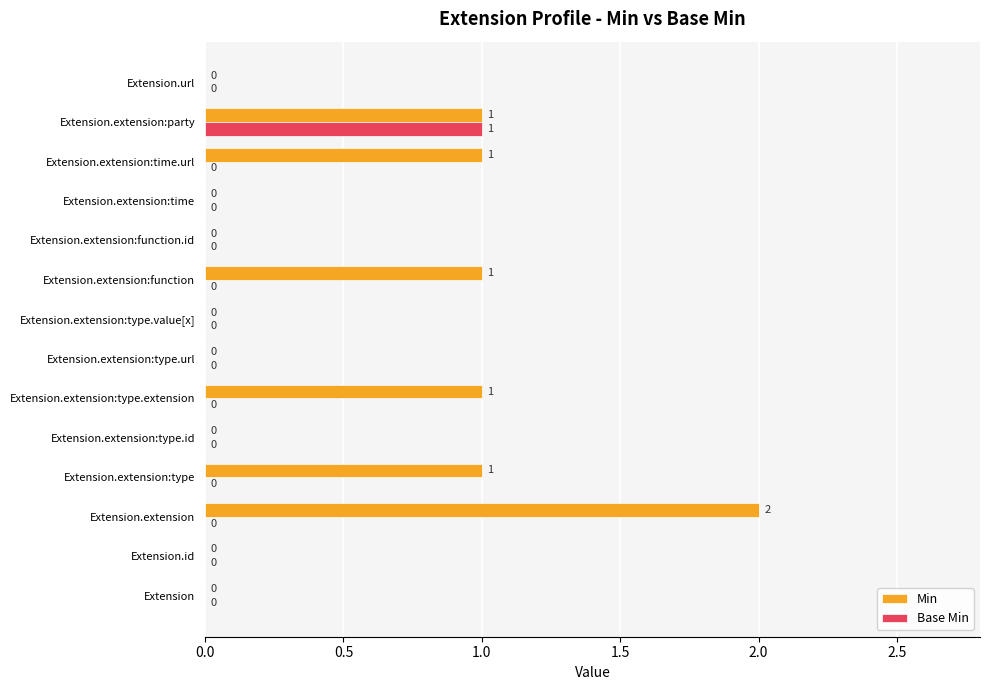

Which category has the highest value across all series?

Extension.extension